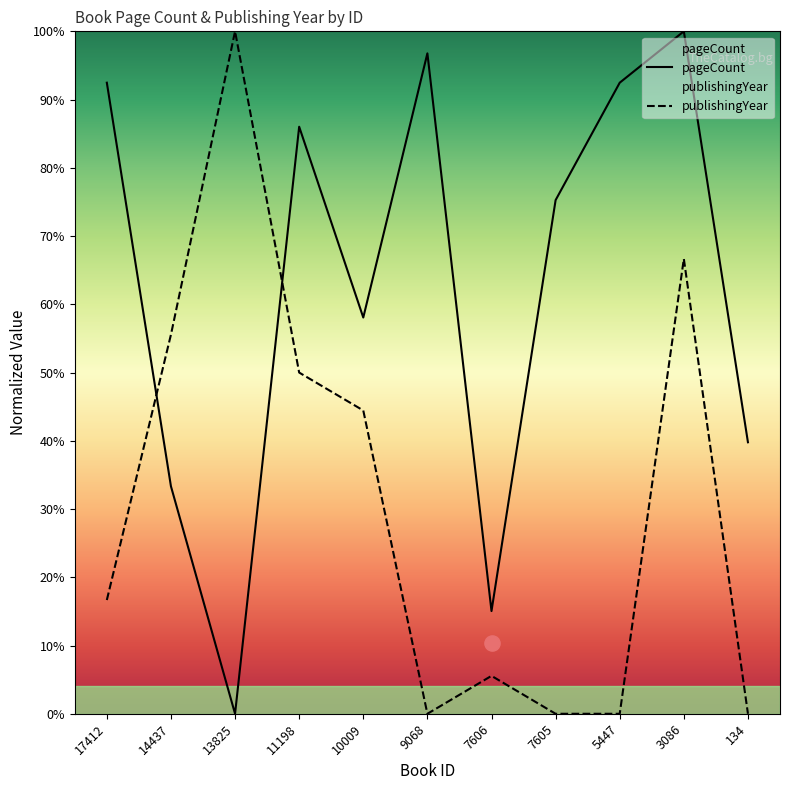

At how many categories does at least one series exceed 98?

2